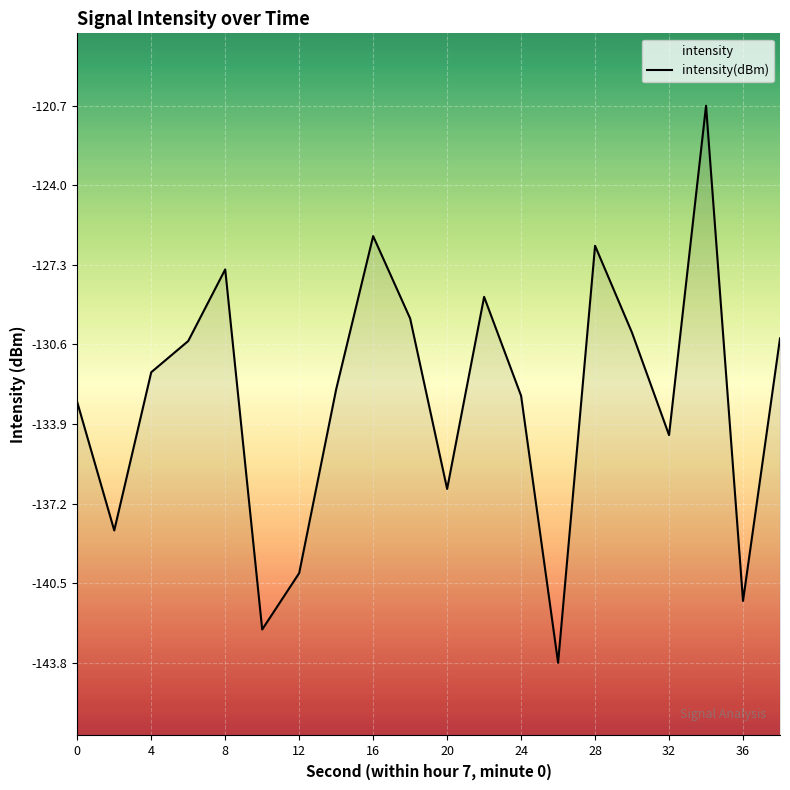

Reading left to right, transcribe all the data shown in this chart.

-133.0	-138.3	-131.7	-130.4	-127.5	-142.4	-140.1	-132.4	-126.1	-129.5	-136.6	-128.6	-132.7	-143.8	-126.5	-130.1	-134.3	-120.7	-141.2	-130.3